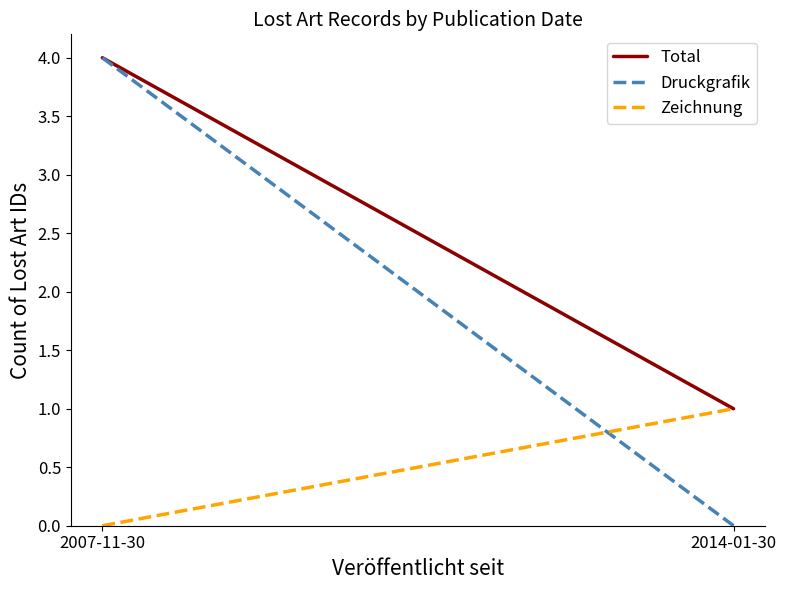

At which category does the chart reach its peak across all series?

2007-11-30